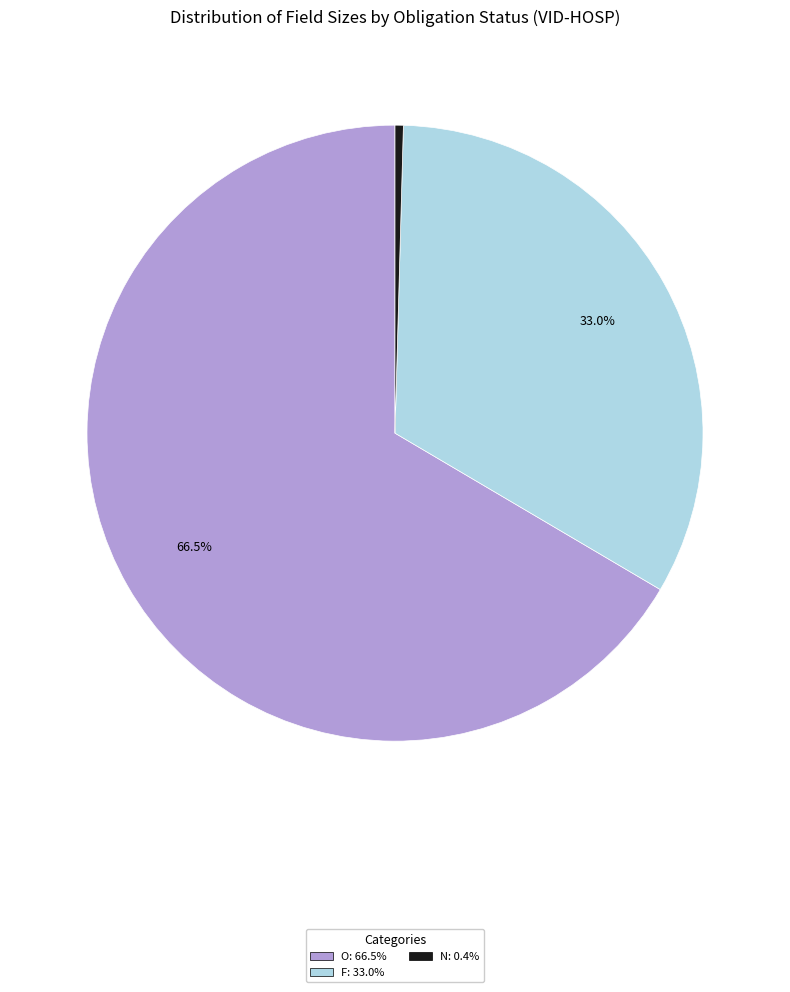

Is there a majority slice in this chart?

Yes